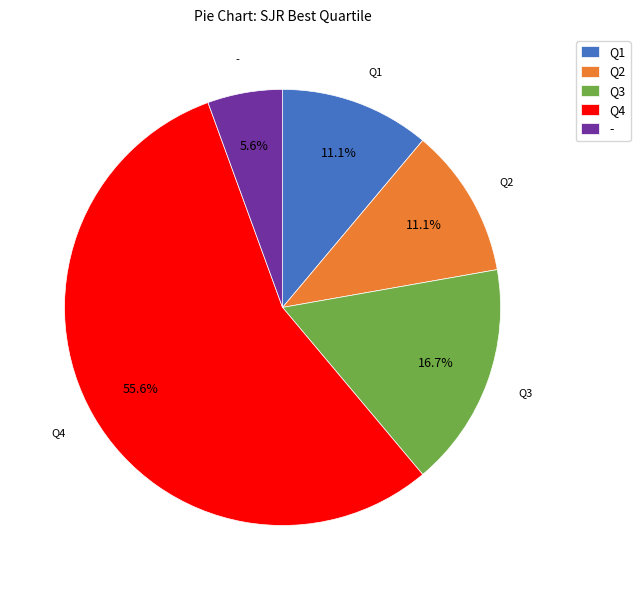

What percentage is the - slice, to the nearest percent?

6%